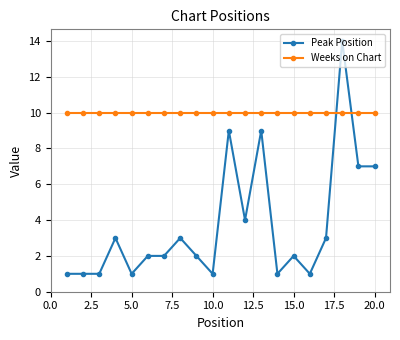

What is the difference between the maximum and minimum values in the Peak Position series?

13